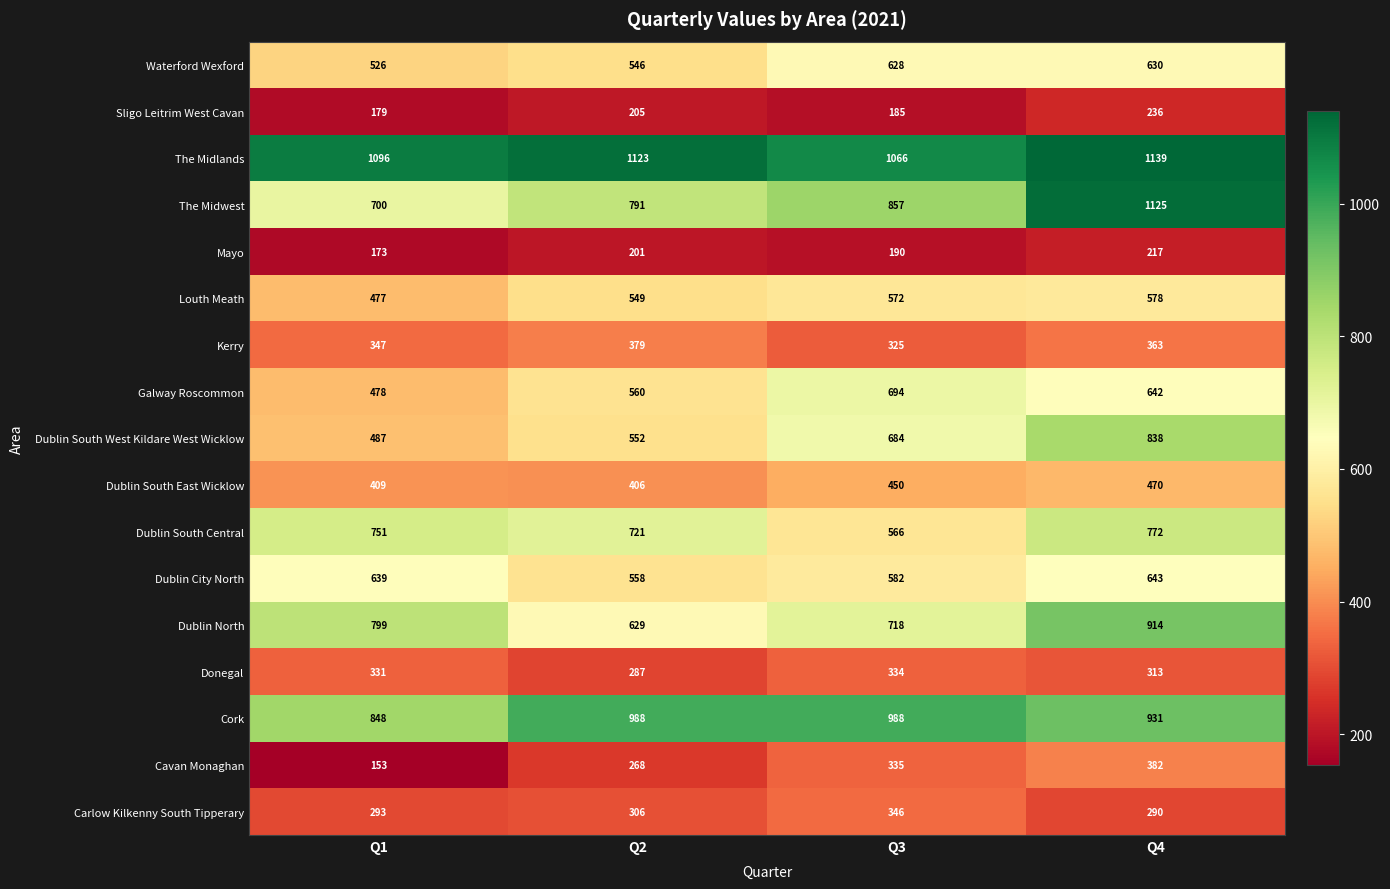

At how many categories does at least one series exceed 659?

4